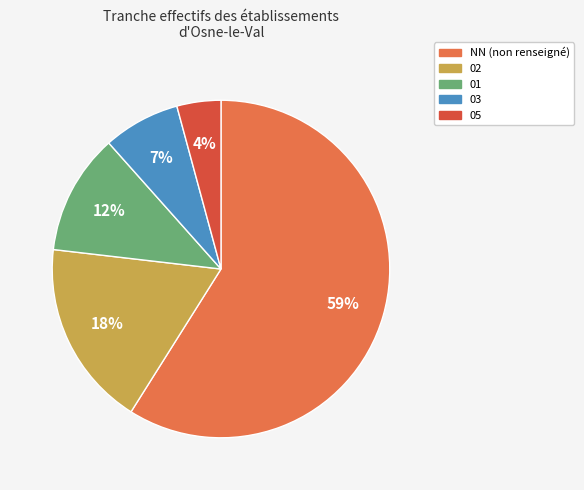

Between 01 and 05, which is larger?

01